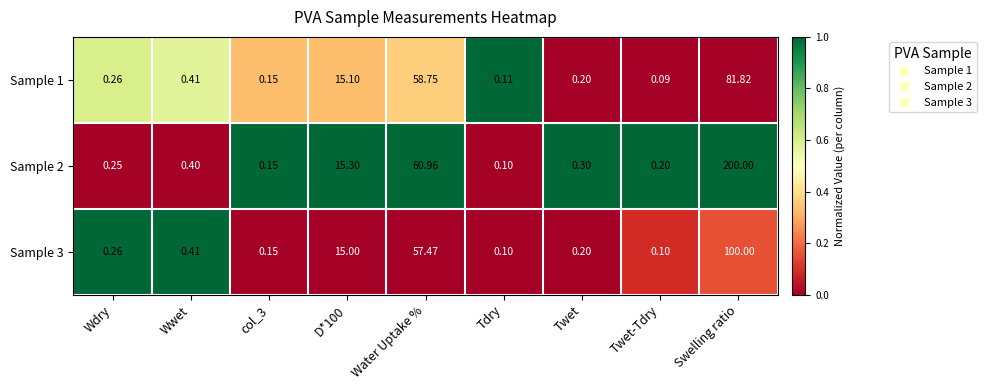

At which category is the sum across all series the highest?

Swelling ratio